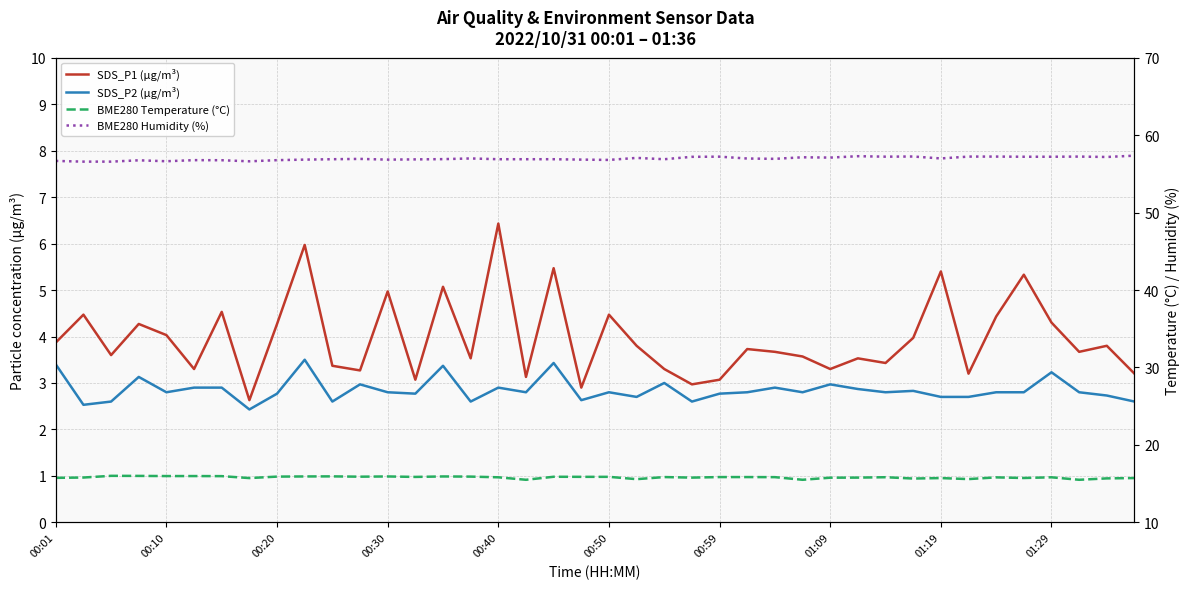

How many interior local peaks does the BME280 Temperature (°C) series have?

10